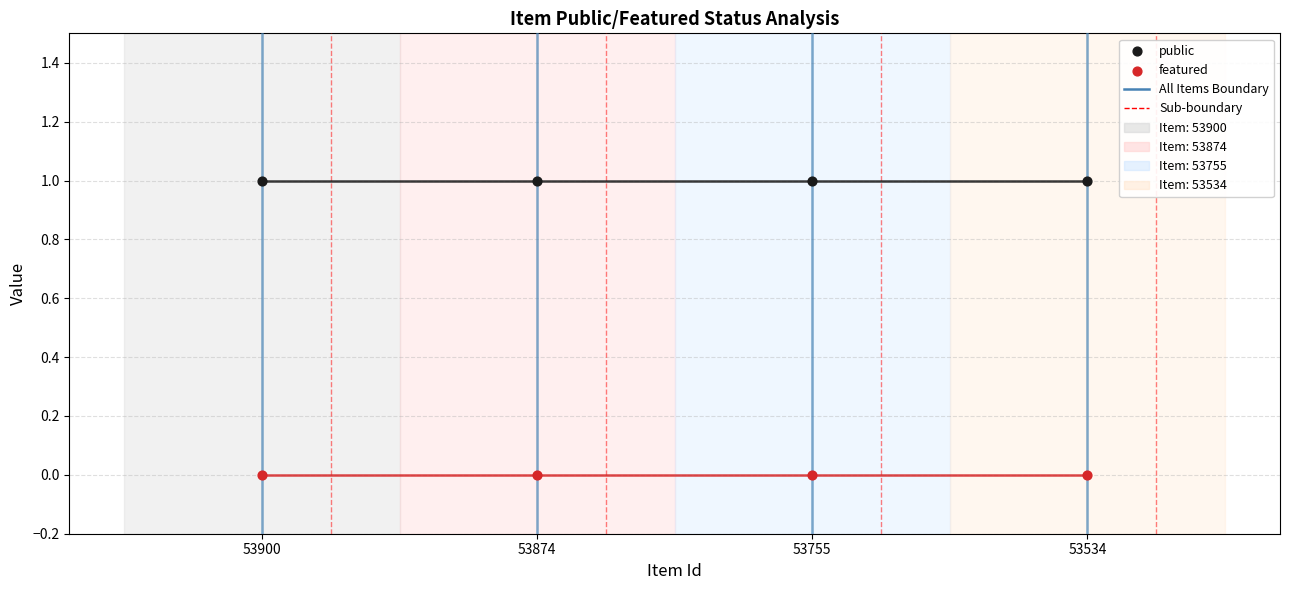

Which series contains the lowest Y value?

featured